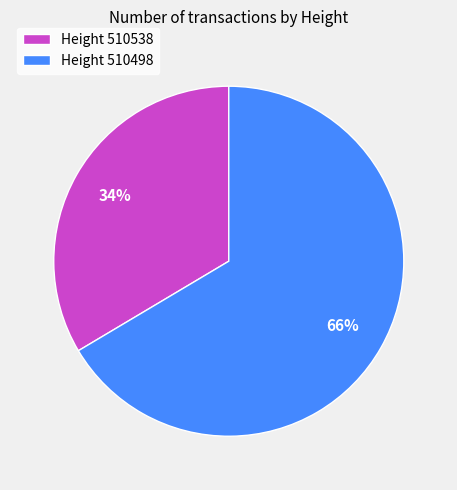

Between Height 510538 and Height 510498, which is larger?

Height 510498